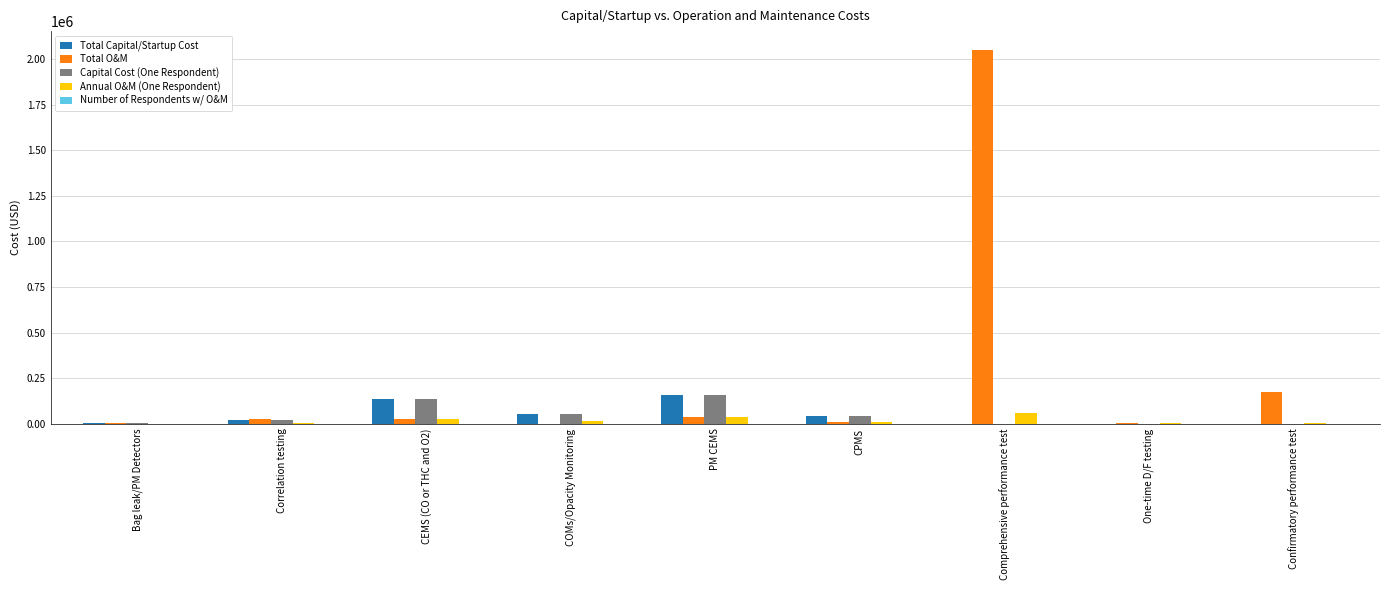

Which label corresponds to the largest value in the chart?

Comprehensive performance test